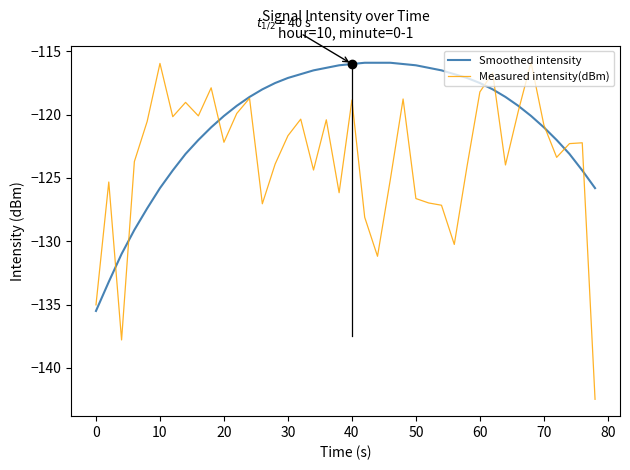

List the series in order of their overall mean, highest first.

Smoothed intensity, Measured intensity(dBm)